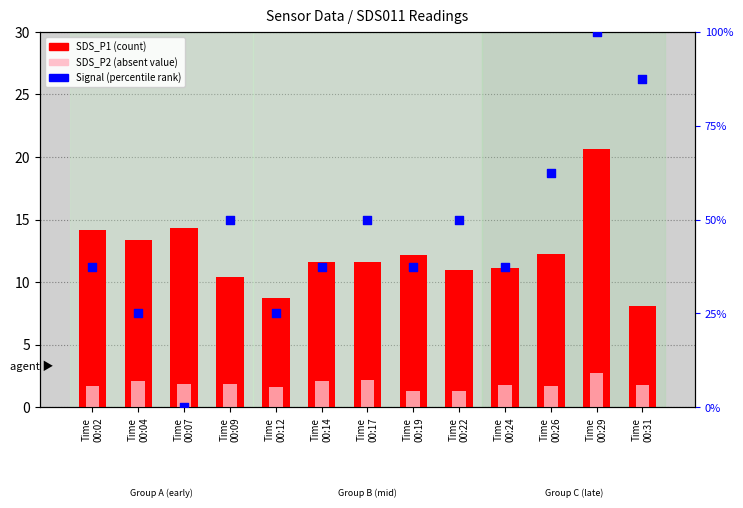

Which series has the largest Y range (max minus min)?

Signal (percentile rank)